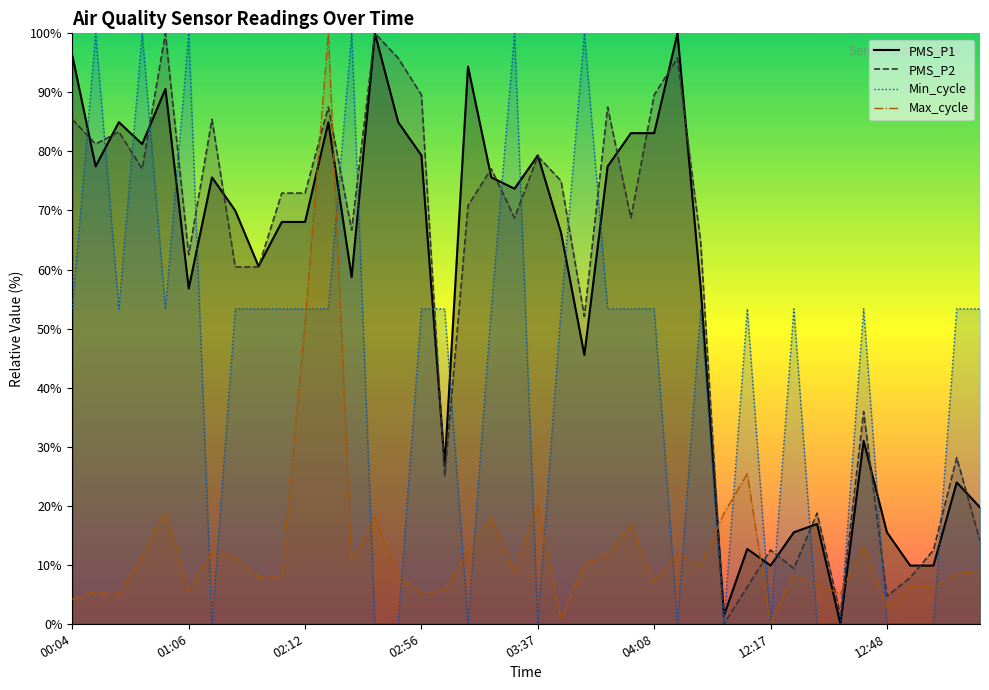

How many interior local valleys does the Min_cycle series have?

8